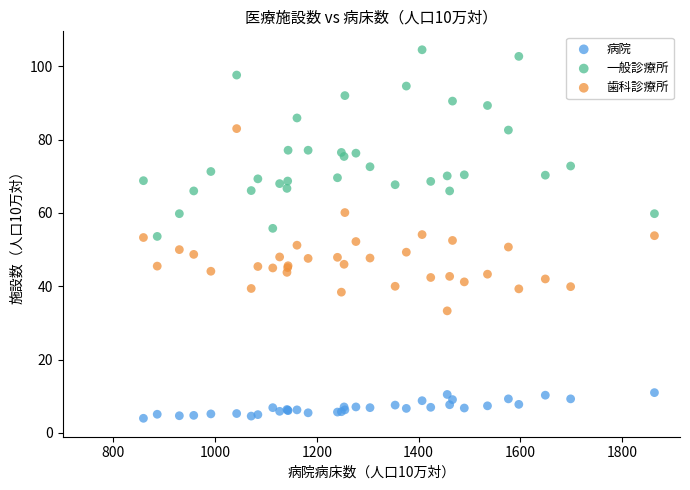

Which series contains the highest Y value?

一般診療所